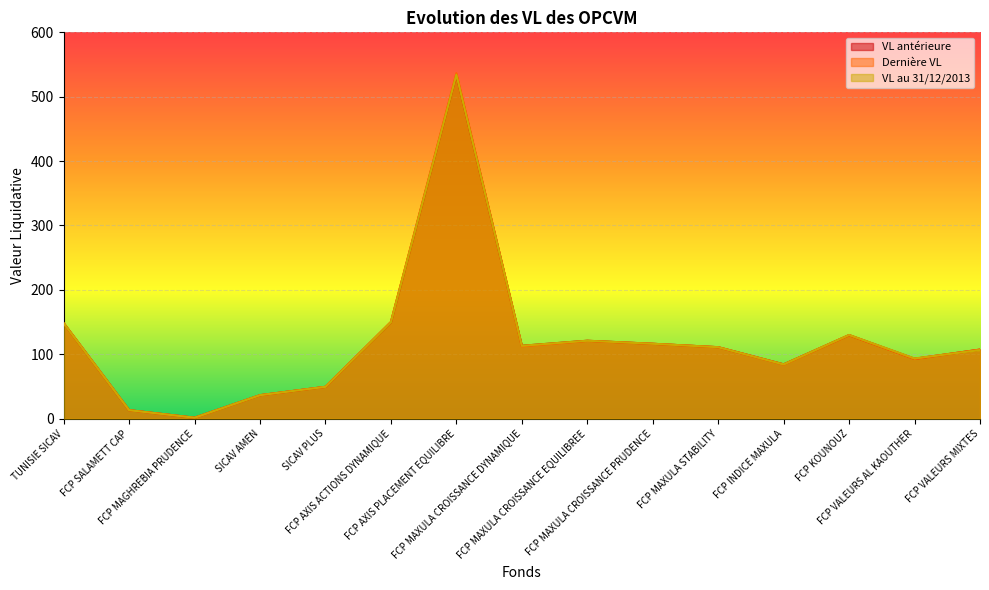

How many categories are shown in the chart?

15